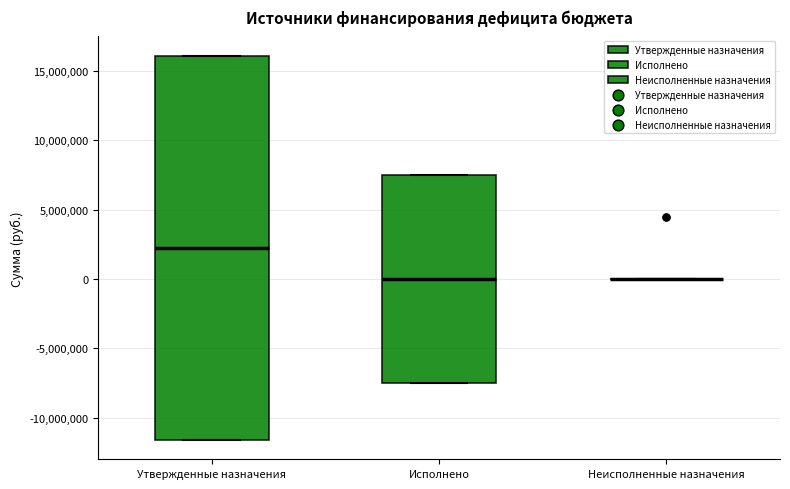

Reading left to right, transcribe this box plot: for each box, give where its median line is, the range the box spans, and where its two whiskers end, as read against the y-axis. The values are not printed on the chart, so give them approximately, as read against the axis.

Утвержденные назначения: median 2000000, box -11500000 to 16000000, whiskers -11500000 to 16000000
Исполнено: median 0, box -7500000 to 7500000, whiskers -7500000 to 7500000
Неисполненные назначения: box collapsed to a line at 0, whiskers 0 to 0